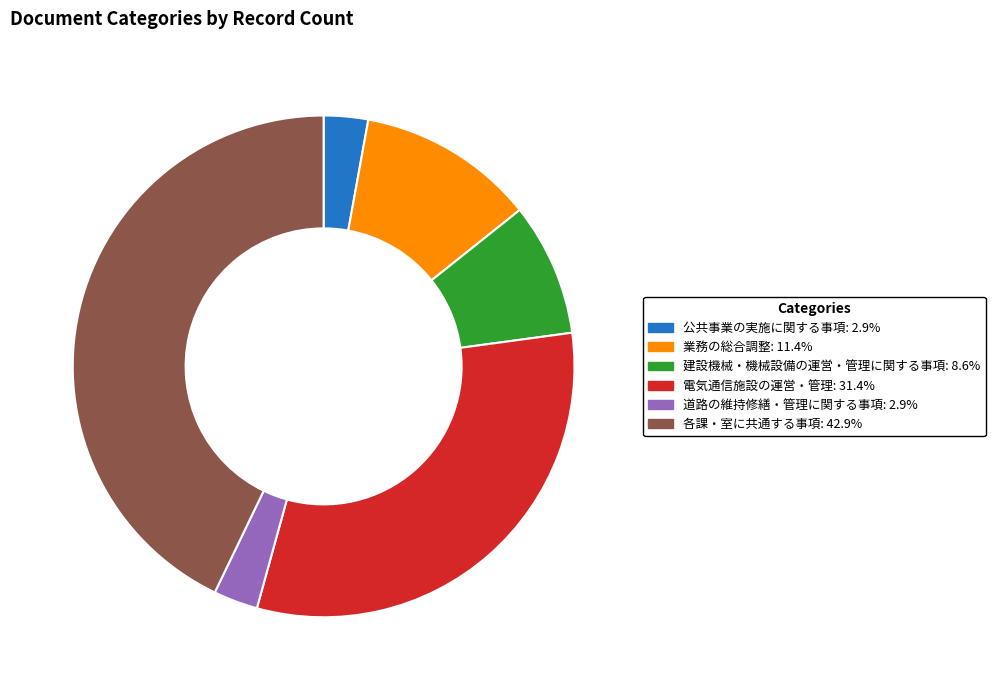

Which slice is the largest?

各課・室に共通する事項